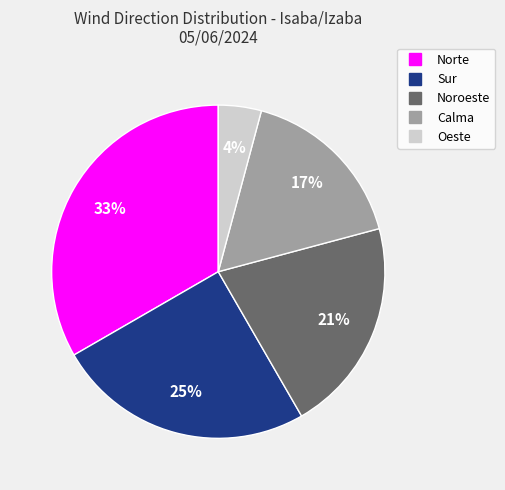

How many slices are in this pie chart?

5